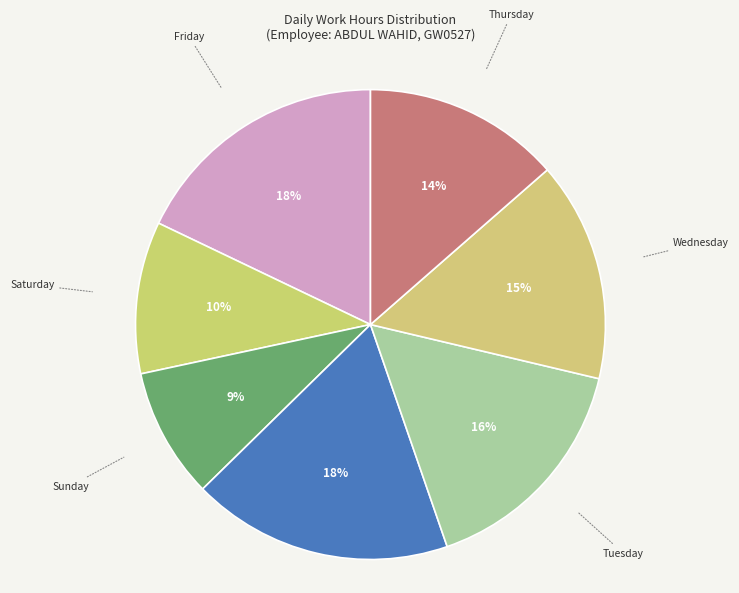

How many segments does this pie chart have?

7